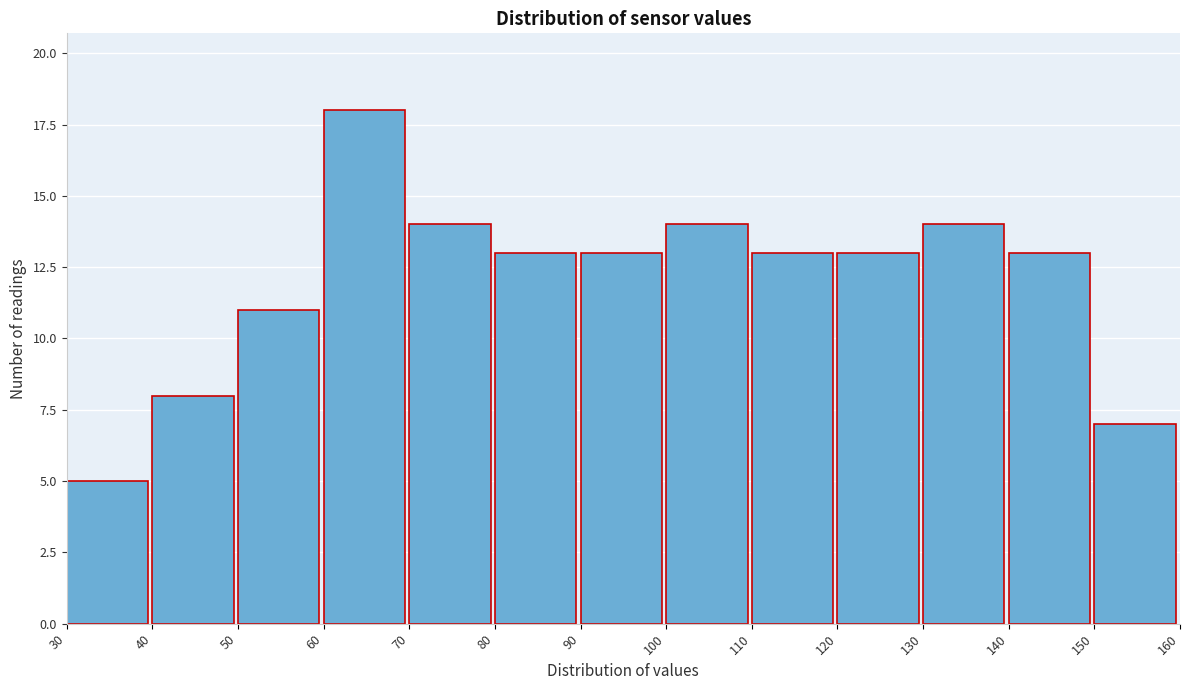

Reading left to right, transcribe this chart: for each bar, give the range it covers on the x-axis and its height. The values are not printed on the chart, so give them approximately, as read against the axis.

30 to 40: 5
40 to 50: 8
50 to 60: 11
60 to 70: 18
70 to 80: 14
80 to 90: 13
90 to 100: 13
100 to 110: 14
110 to 120: 13
120 to 130: 13
130 to 140: 14
140 to 150: 13
150 to 160: 7